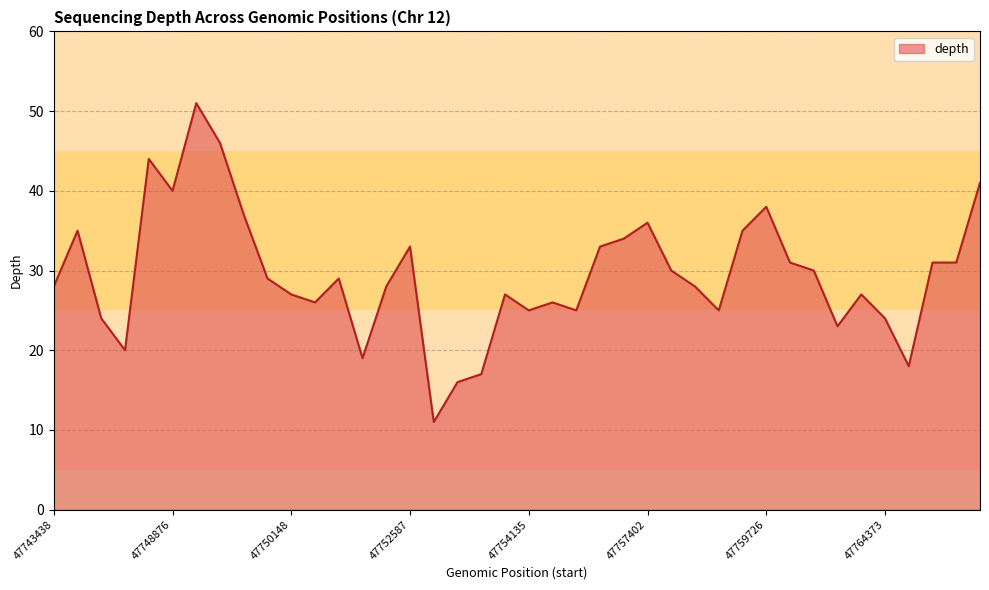

What is the greatest value displayed?

51